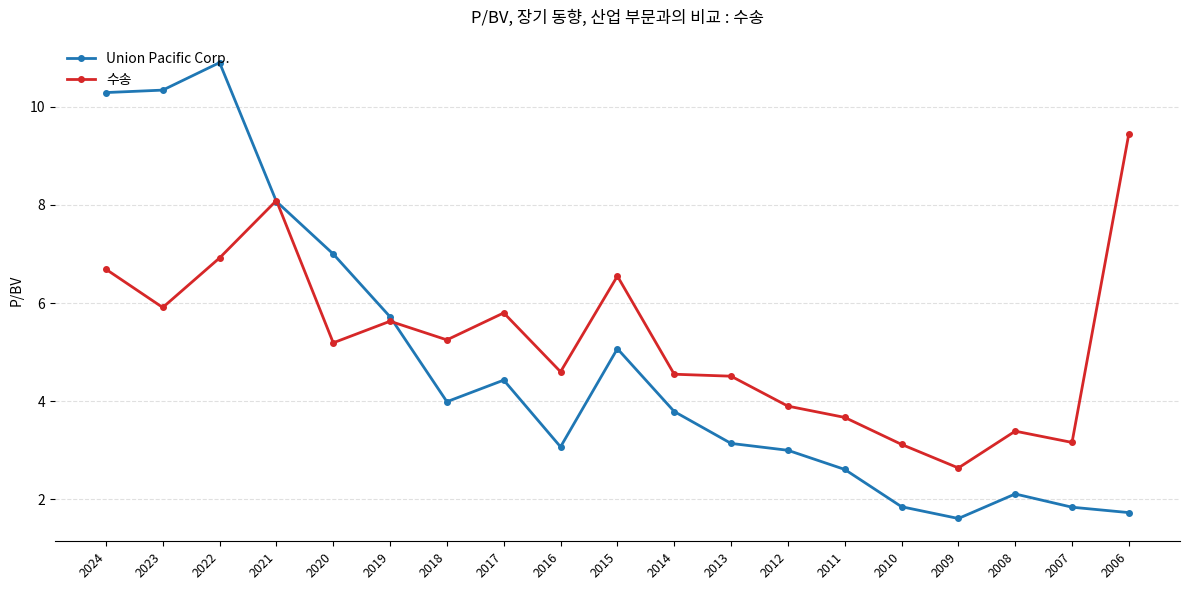

The Union Pacific Corp. series shows 3.1 at 2016. True or false?

True